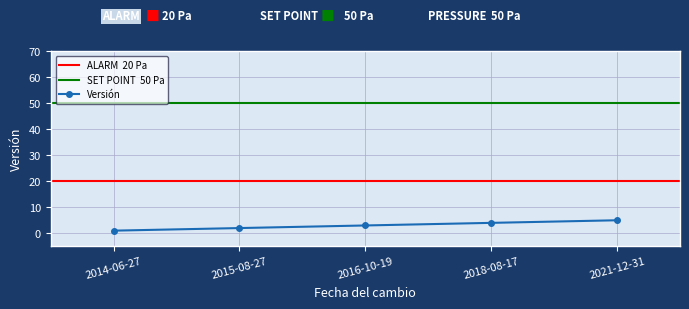

What is the label of the 3rd point from the left?

2016-10-19